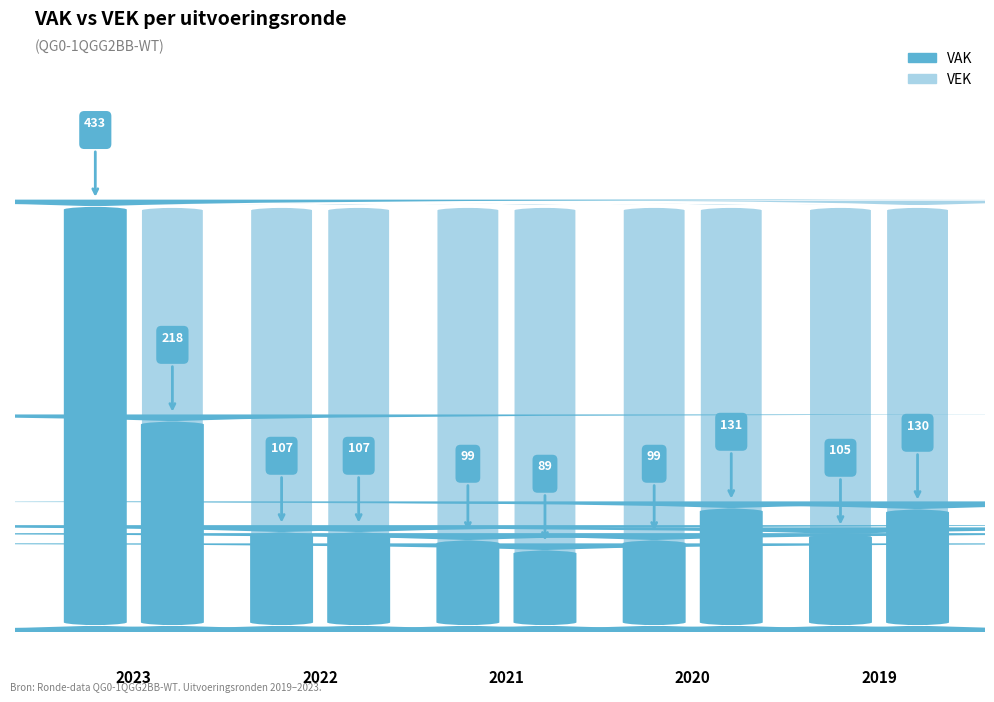

How many data points in VAK are above 105?

2